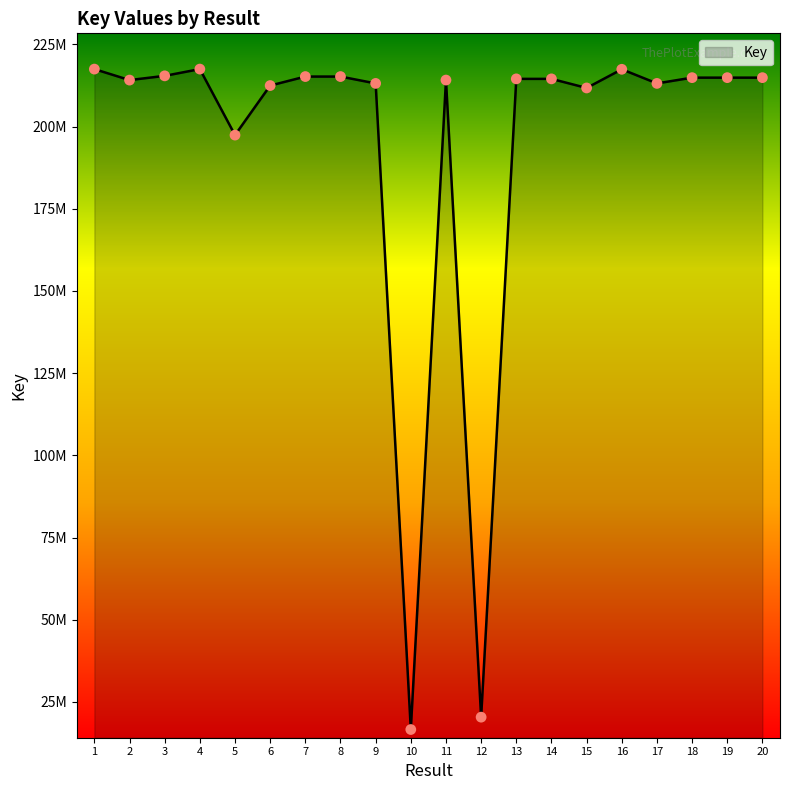

Does the chart have visible grid lines?

No